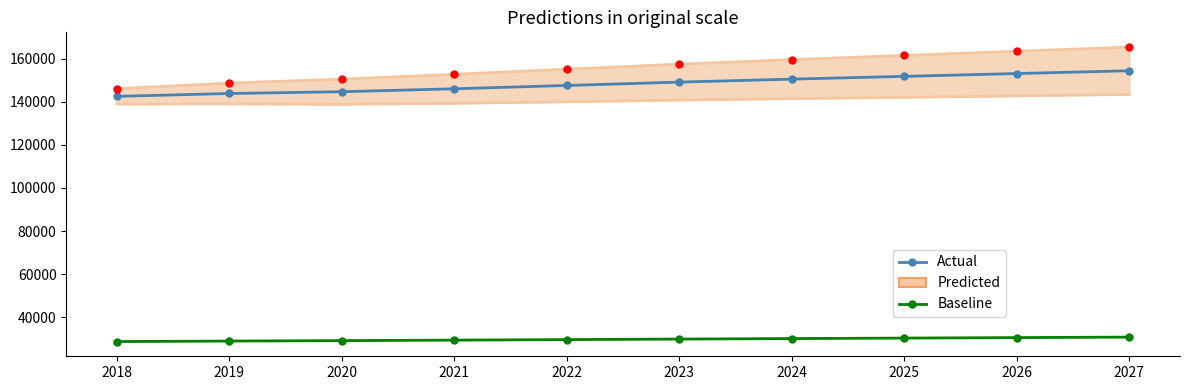

True or false: Baseline and Actual intersect in this chart.

False